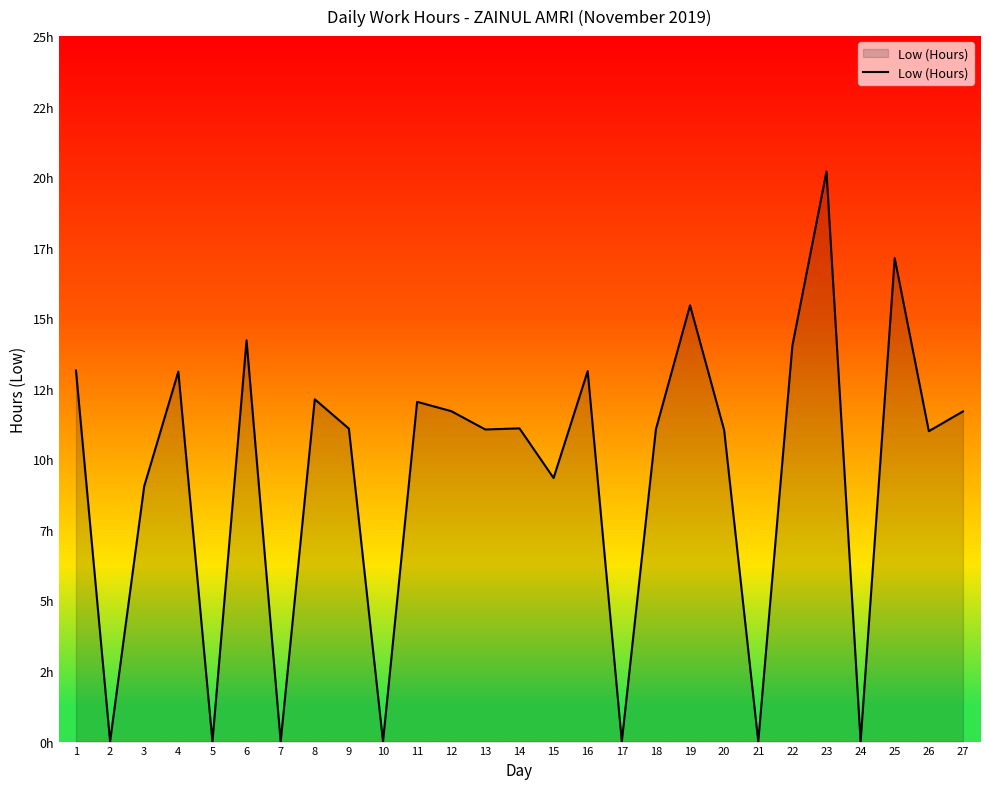

Does the chart have visible grid lines?

No